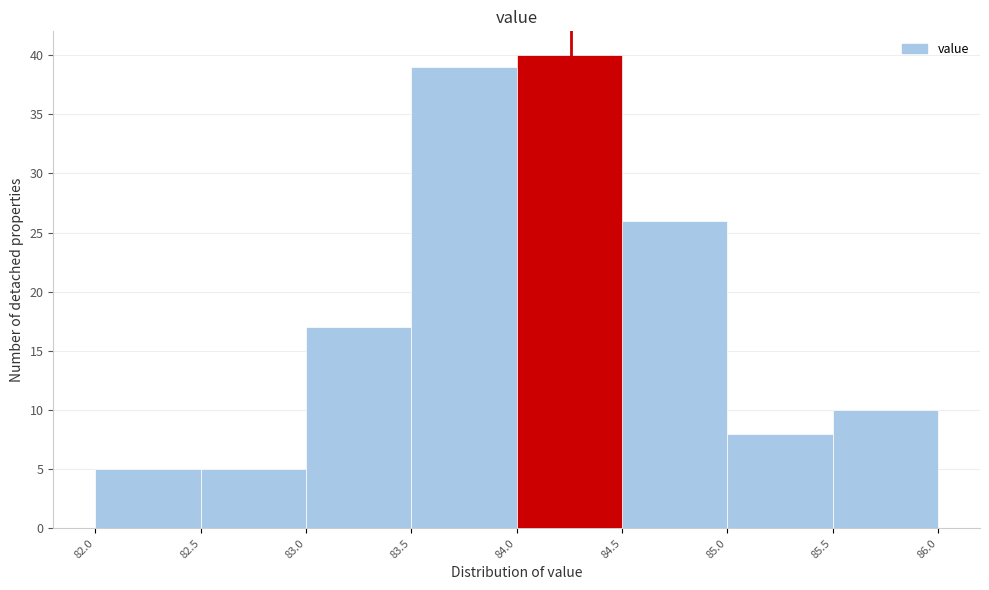

Reading left to right, transcribe this chart: for each bar, give the range it covers on the x-axis and its height. The values are not printed on the chart, so give them approximately, as read against the axis.

82.0 to 82.5: 5
82.5 to 83.0: 5
83.0 to 83.5: 17
83.5 to 84.0: 39
84.0 to 84.5: 40
84.5 to 85.0: 26
85.0 to 85.5: 8
85.5 to 86.0: 10